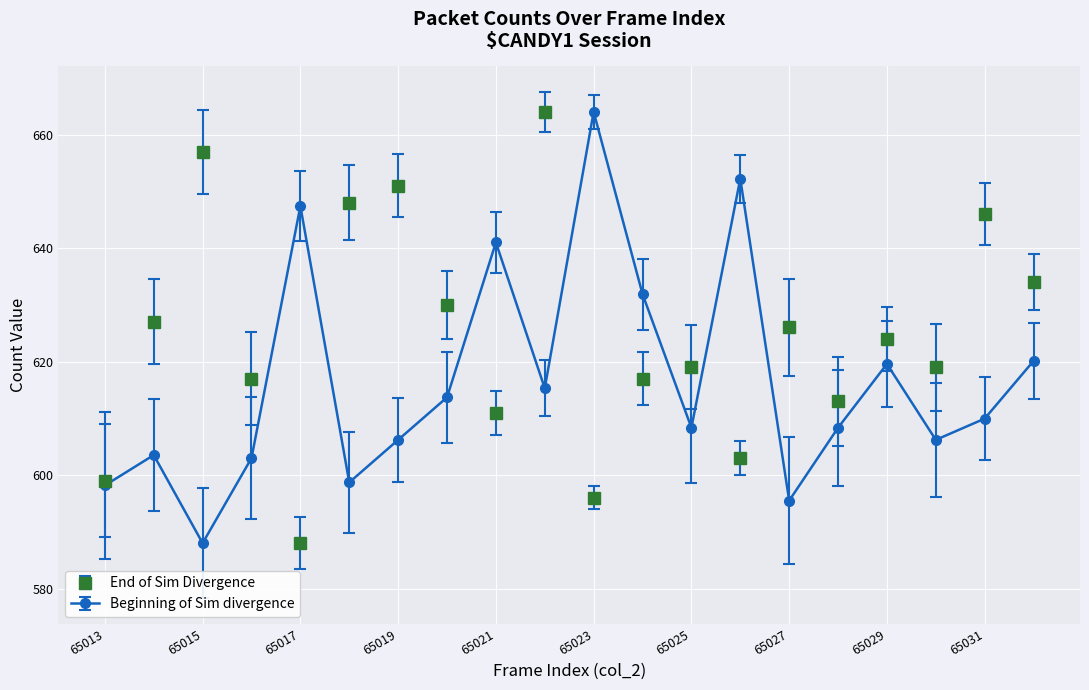

True or false: End of Sim Divergence has more than 0 points higher than both neighbors.

True